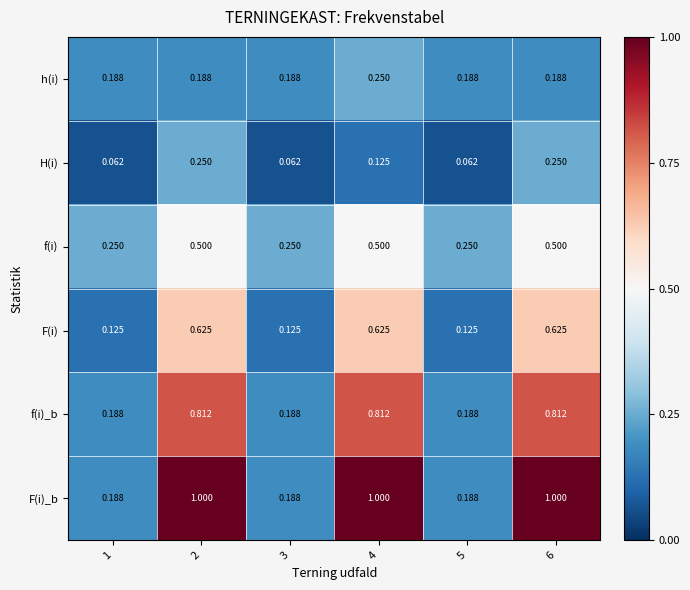

Is the value of H(i) at 4 greater than the value of f(i)_b at 6?

No